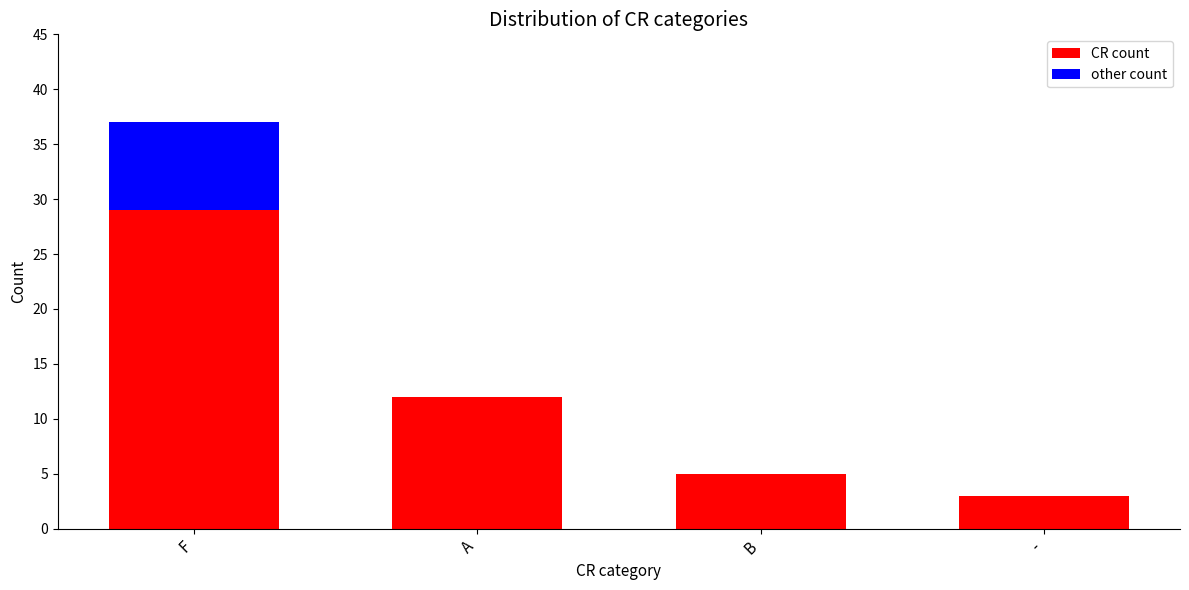

The value of CR count at F is 29. True or false?

True